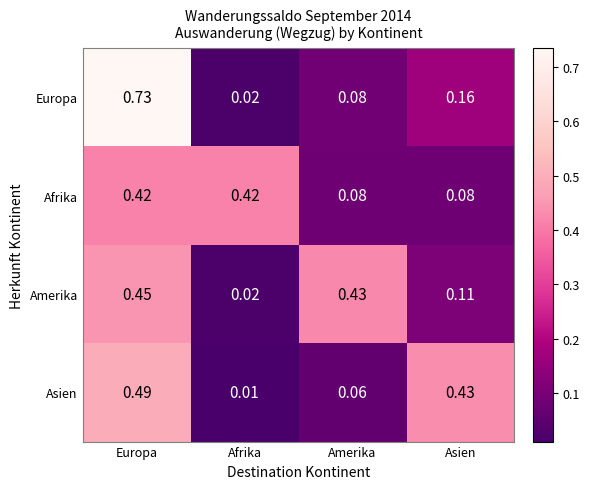

Which series has the largest total across all categories?

Amerika